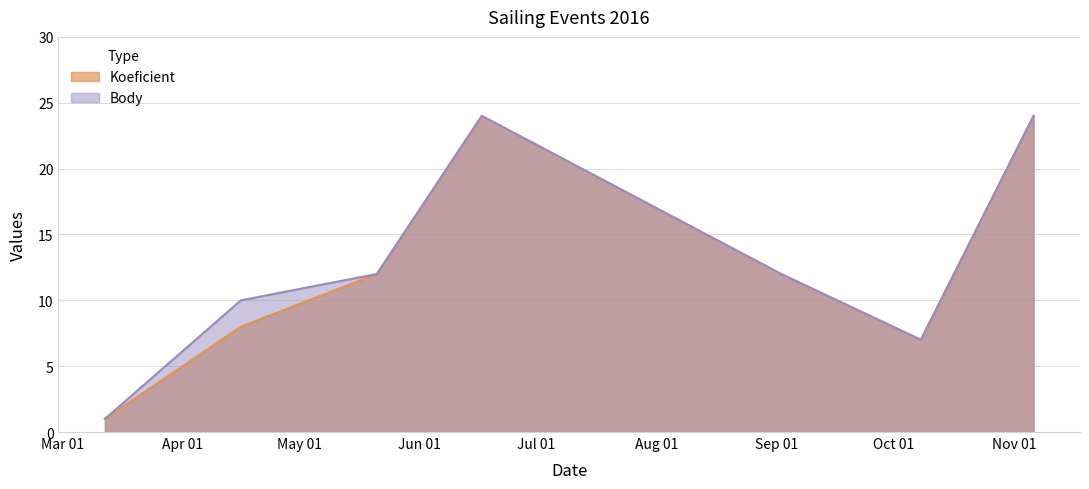

At how many categories does at least one series exceed 15?

2